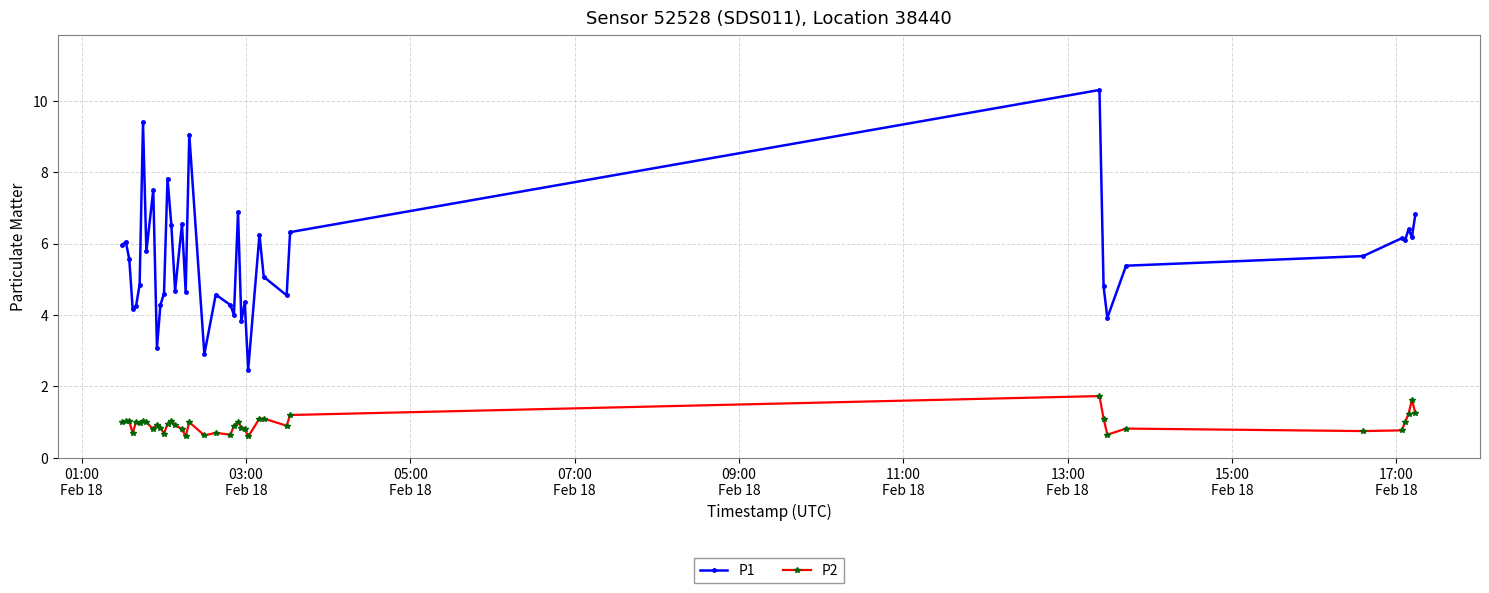

How many data points in P1 are less than 5?

18